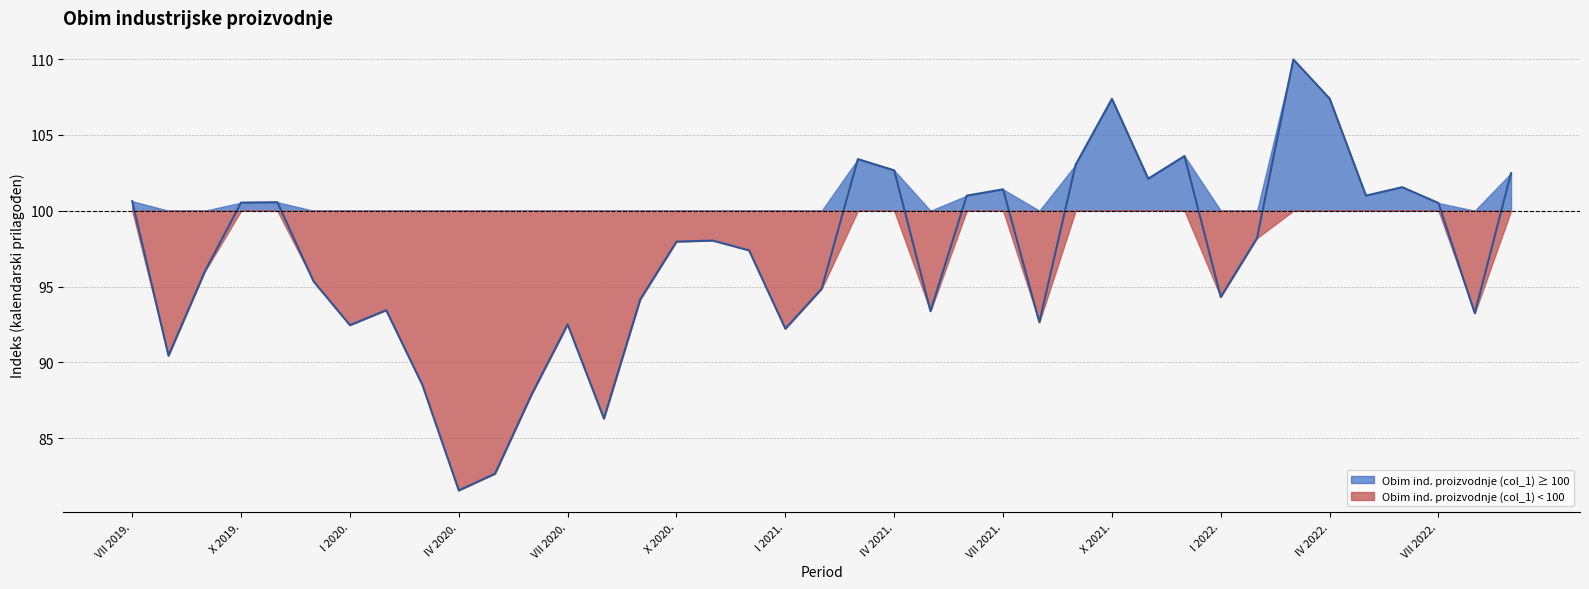

What is the sum of the values at II 2021. and IX 2019.?

190.8